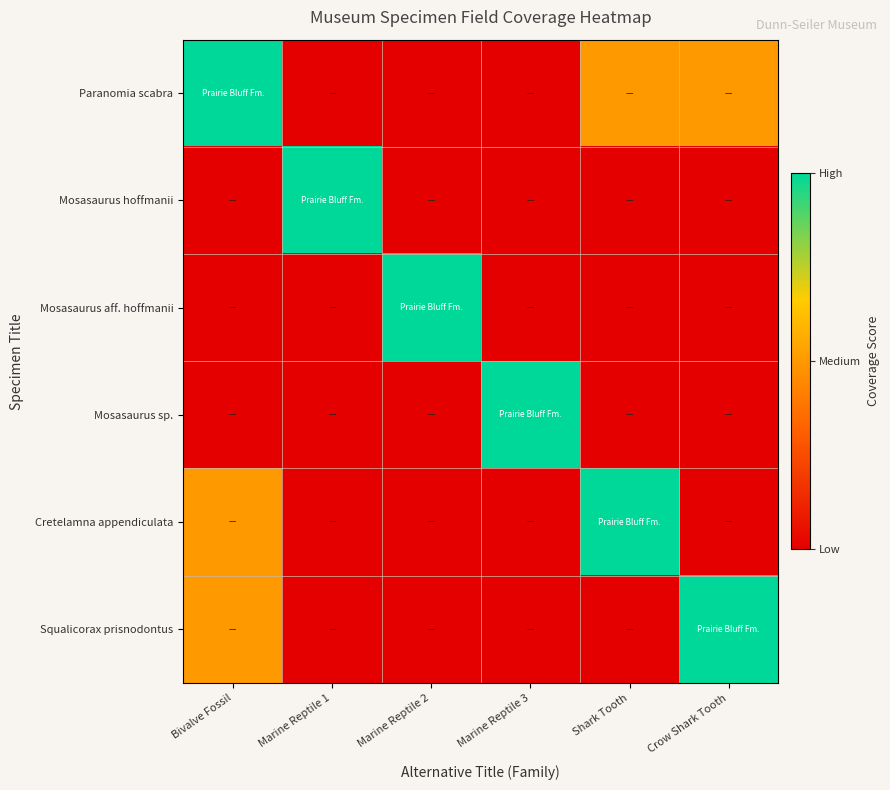

At which category is the sum across all series the highest?

Bivalve Fossil